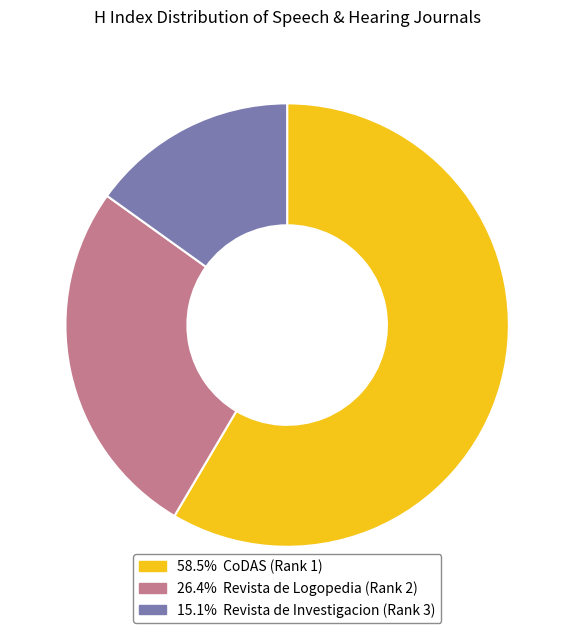

Count the number of slices in the pie.

3